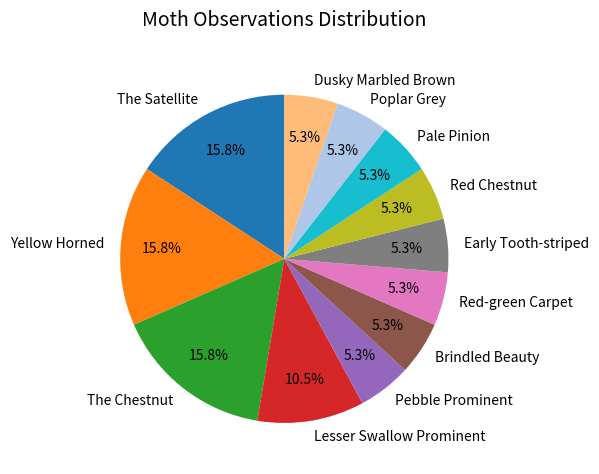

Is the sum of Red Chestnut and Yellow Horned greater than half?

No